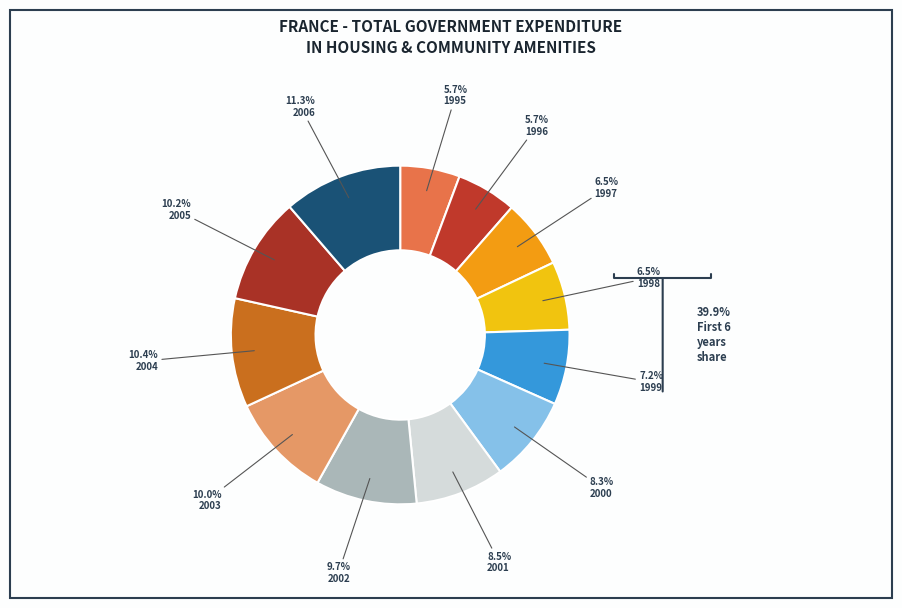

Does any single category account for the majority?

No